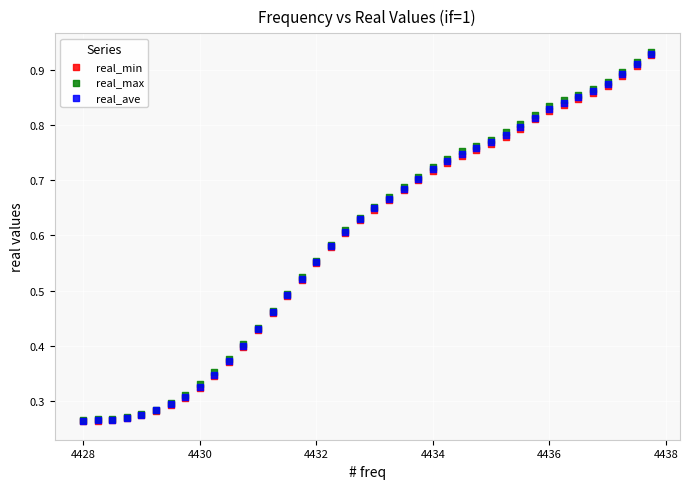

Which series has the largest Y range (max minus min)?

real_max